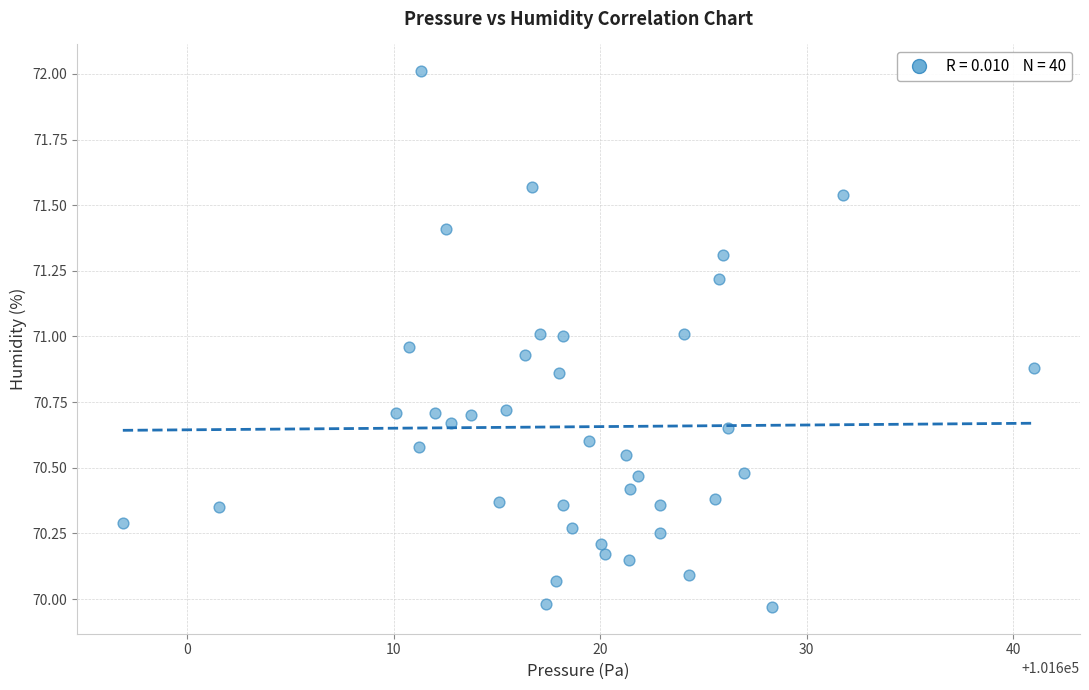

What is the range of Y values (max minus min)?

2.0